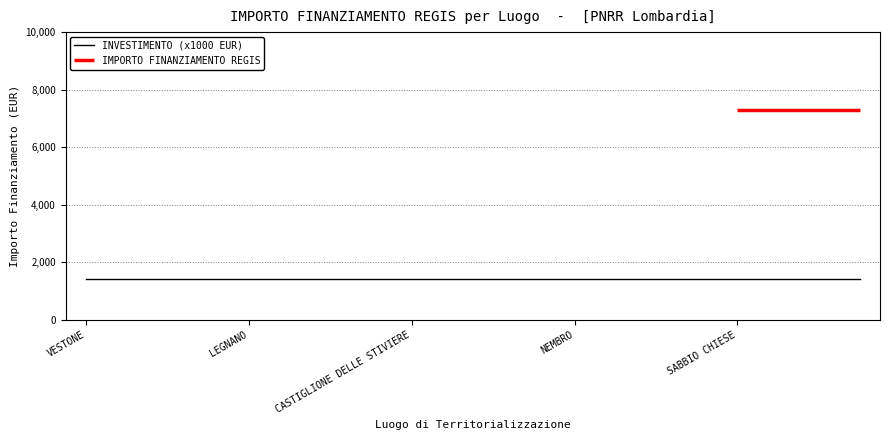

Does the chart have visible grid lines?

Yes